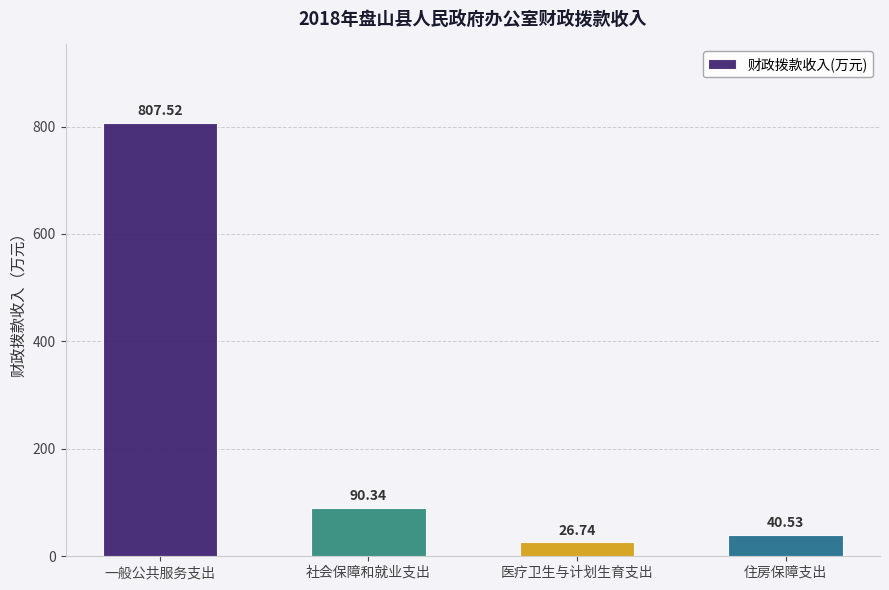

What is the smallest value displayed?

26.7